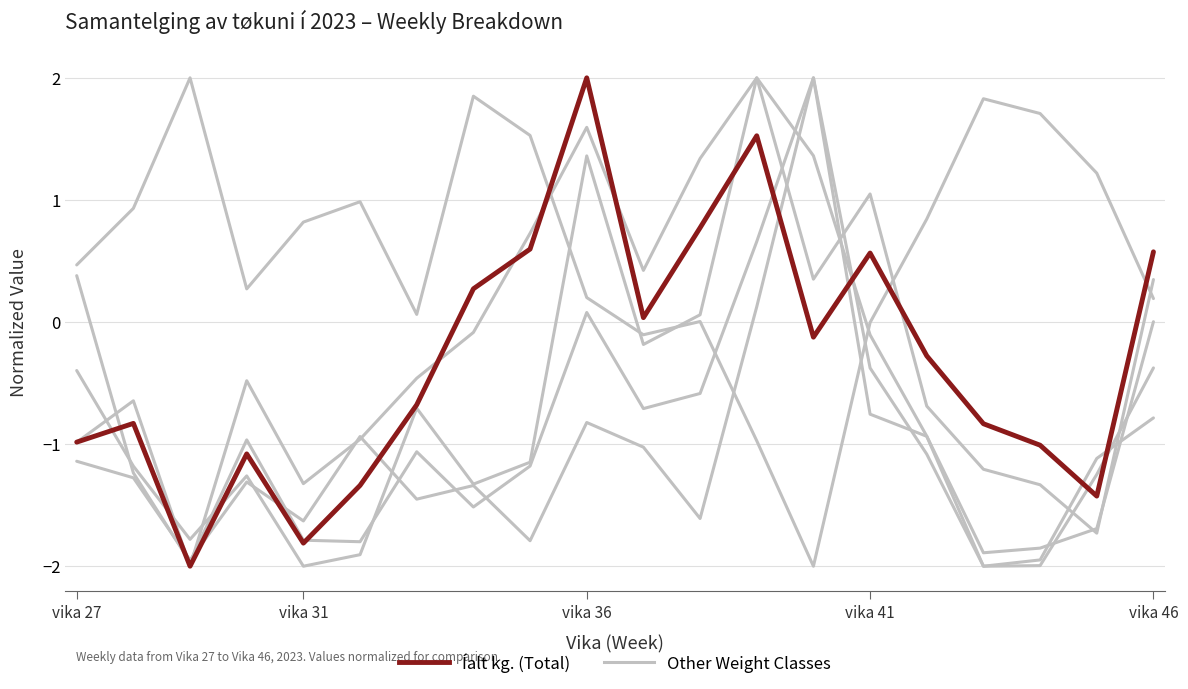

Reading right to left, extract all data points from this chart.

Other Series: 0.3	-1.7	-1.3	-1.2	-0.7	1.0	0.4	2.0	1.3	0.4	1.6	0.7	-0.1	-0.5	-1.0	-1.3	-0.5	-2.0	-0.6	-1.0
Íalt kg.: 0.6	-1.4	-1.0	-0.8	-0.3	0.6	-0.1	1.5	0.8	0.0	2.0	0.6	0.3	-0.7	-1.3	-1.8	-1.1	-2.0	-0.8	-1.0